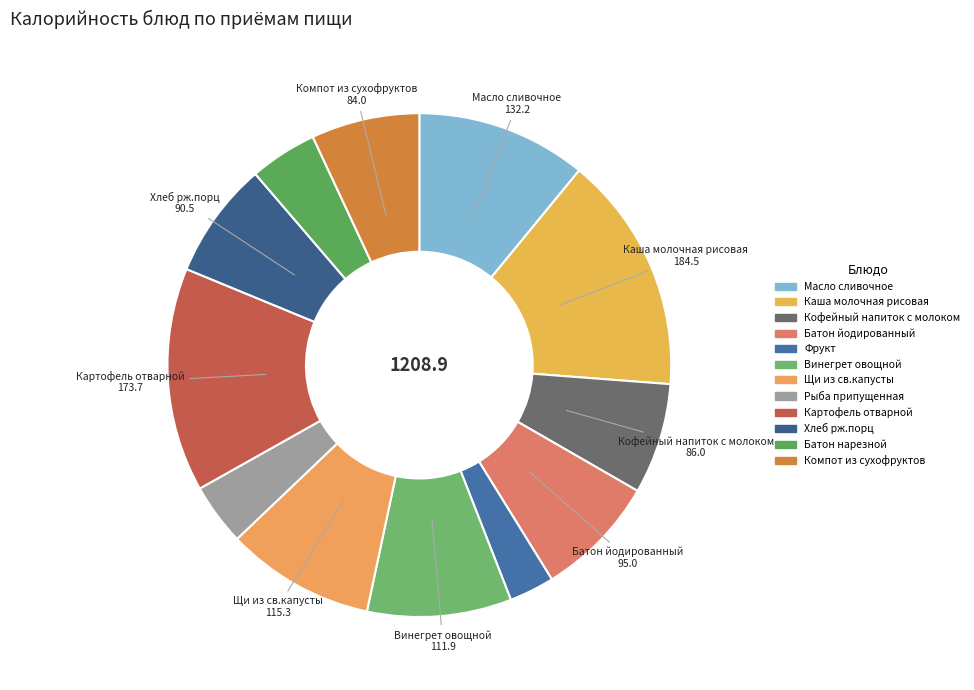

Count the number of slices in the pie.

12